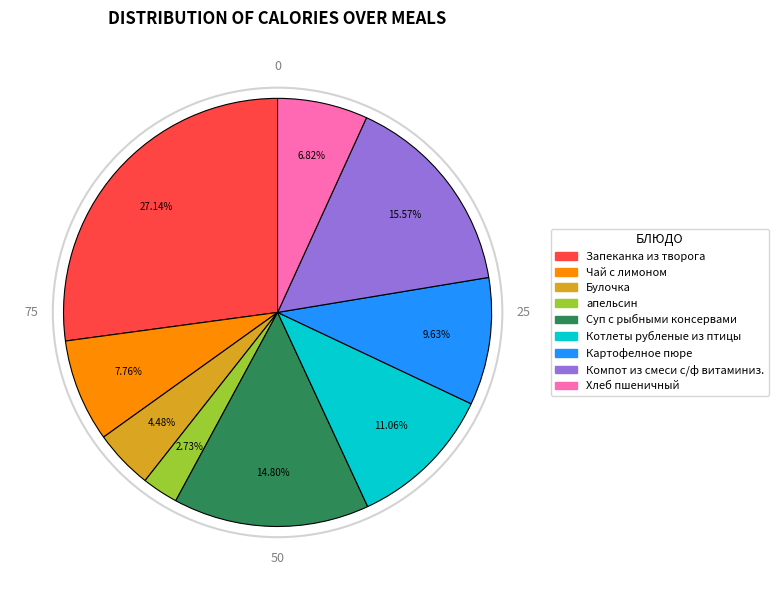

Count the number of slices in the pie.

9